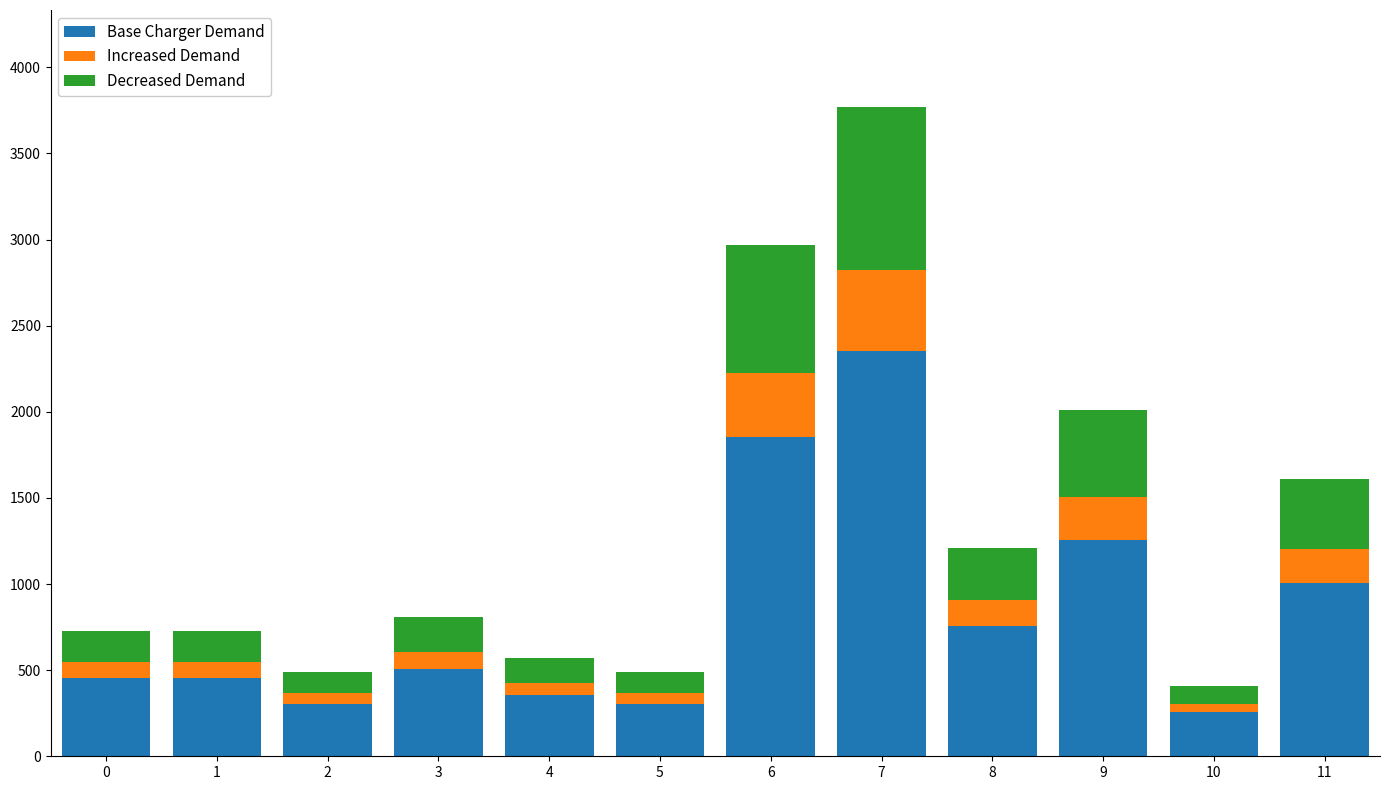

What is the total value across all series at 11?

1608.0